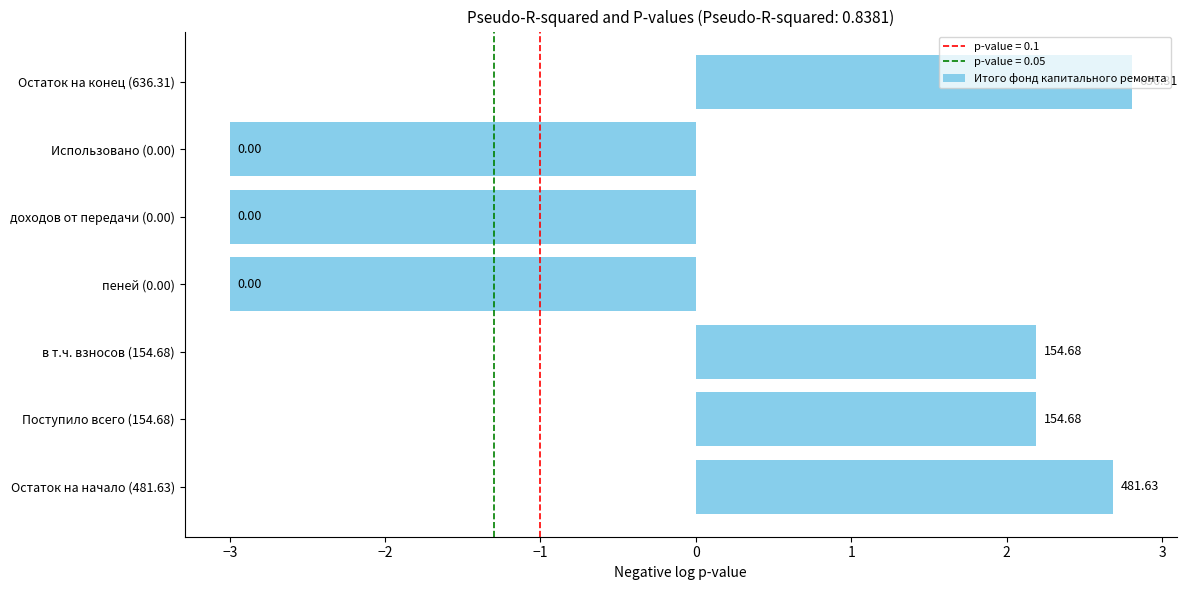

What is the difference between the second highest and second lowest values?

5.7